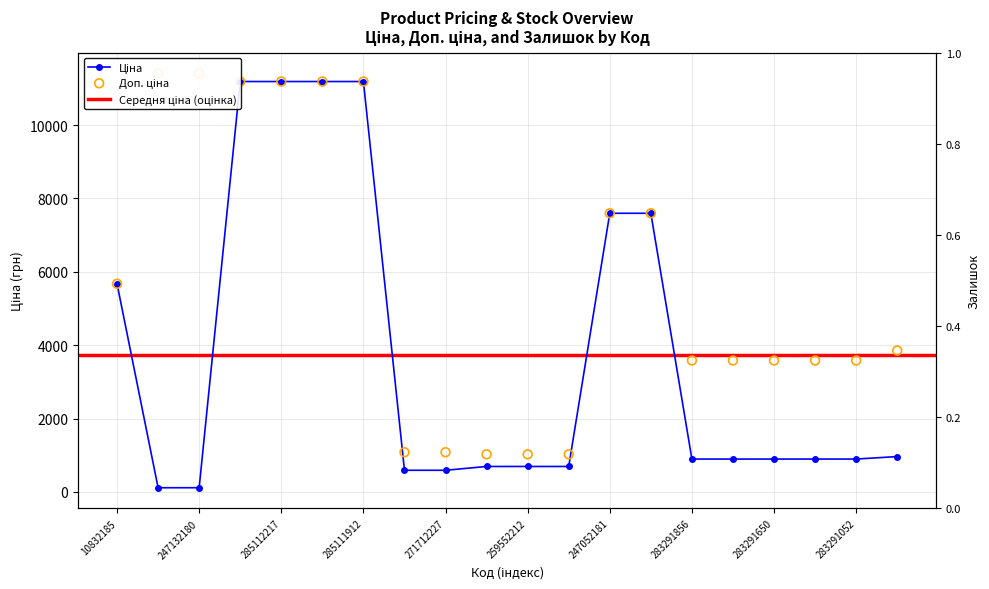

Which series reaches the minimum Y coordinate?

Ціна